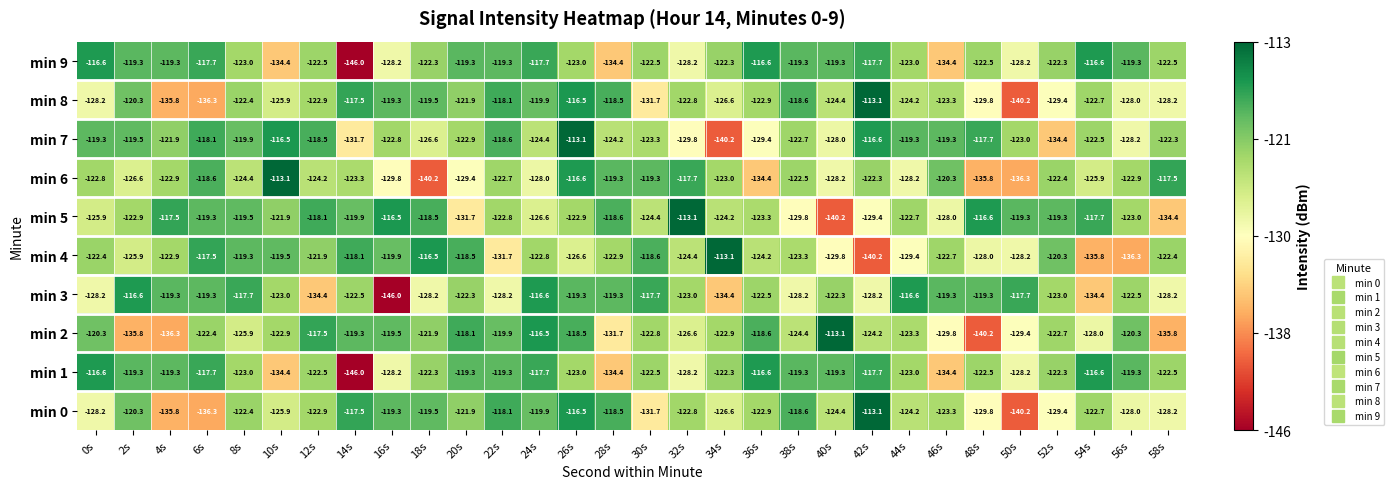

Count the number of categories in the chart.

30